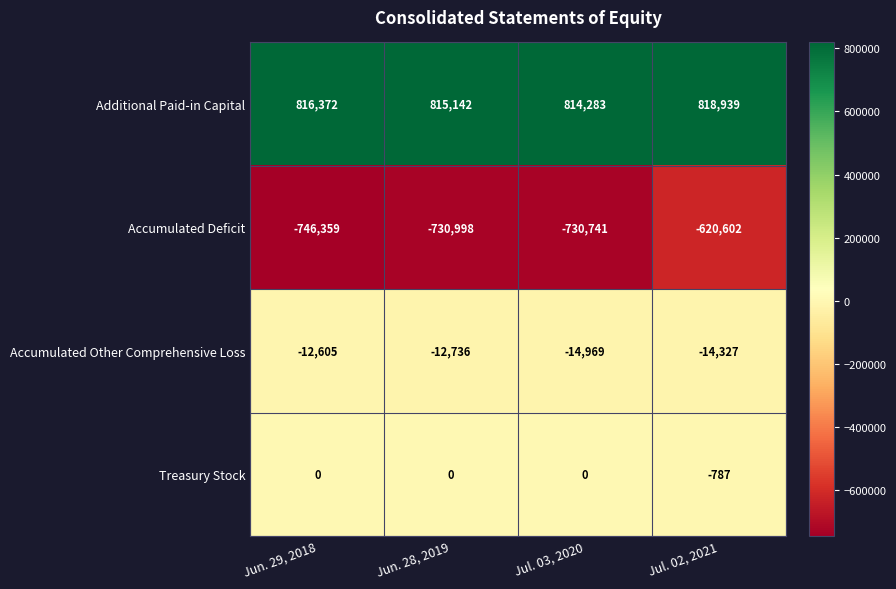

Reading left to right, list all the values displayed in this chart.

Additional Paid-in Capital: 816372	815142	814283	818939
Accumulated Deficit: -746359	-730998	-730741	-620602
Accumulated Other Comprehensive Loss: -12605	-12736	-14969	-14327
Treasury Stock: 0	0	0	-787